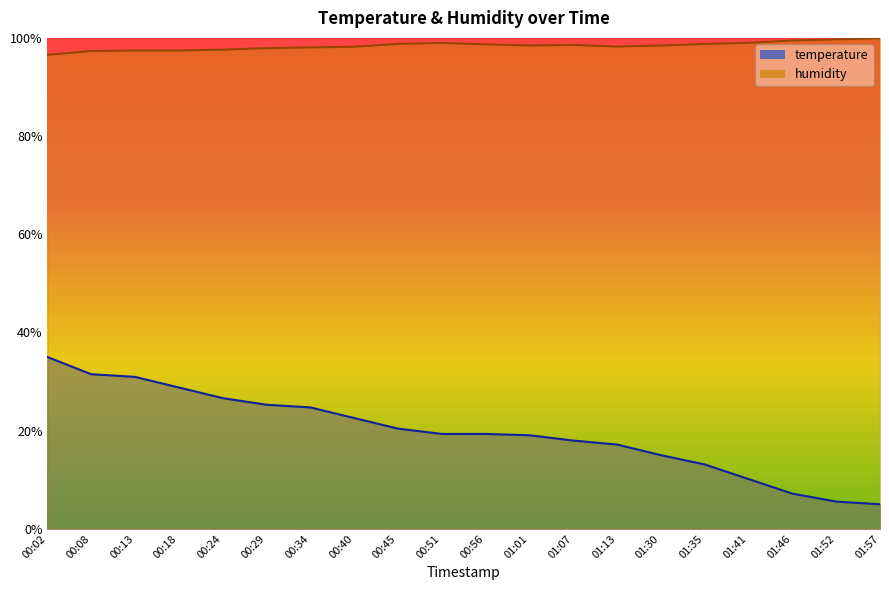

True or false: temperature and humidity cross at least once.

False